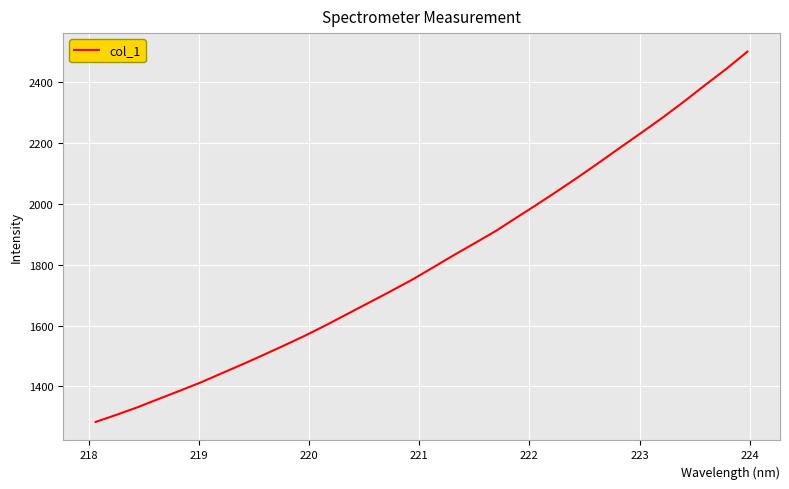

How many series are shown in this chart?

1